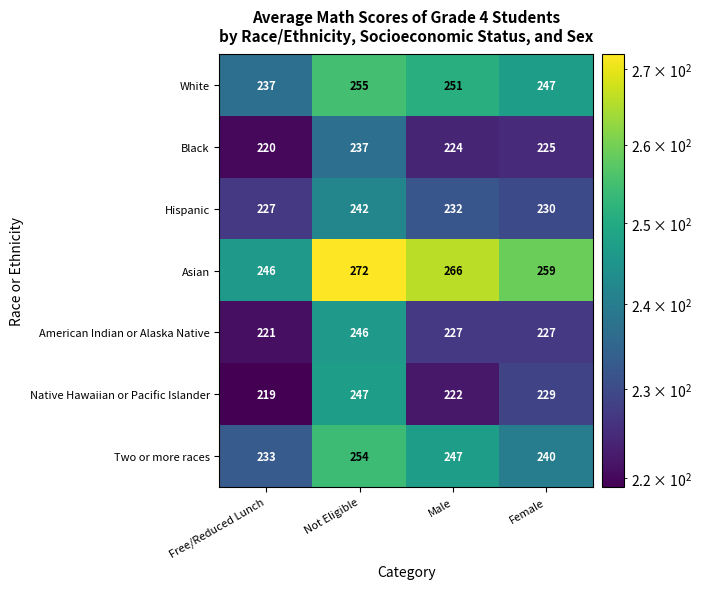

At which category is the sum across all series the highest?

Not Eligible